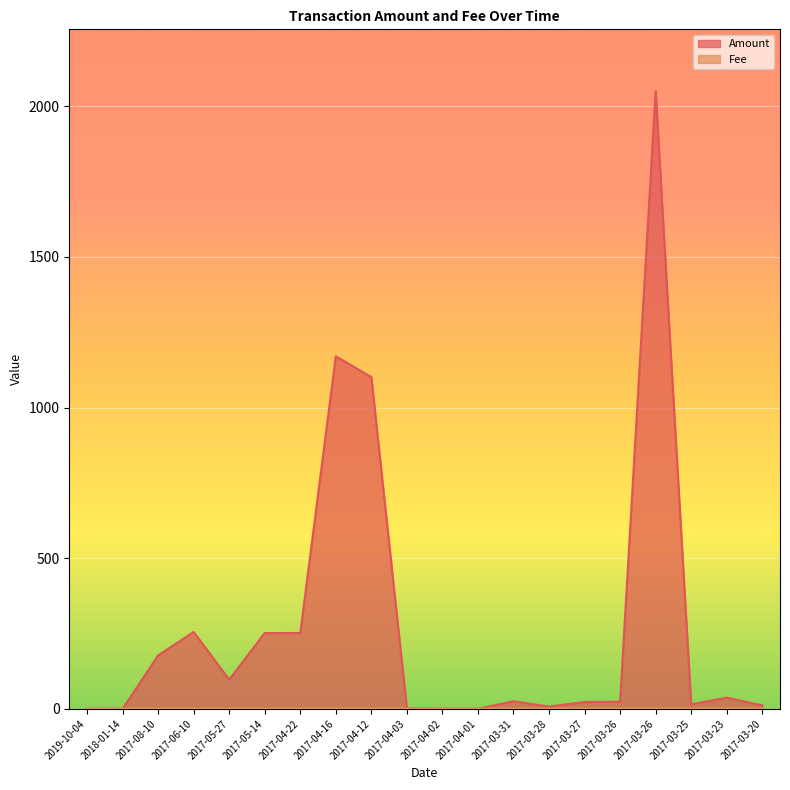

What are all the series names shown in the legend?

Amount, Fee